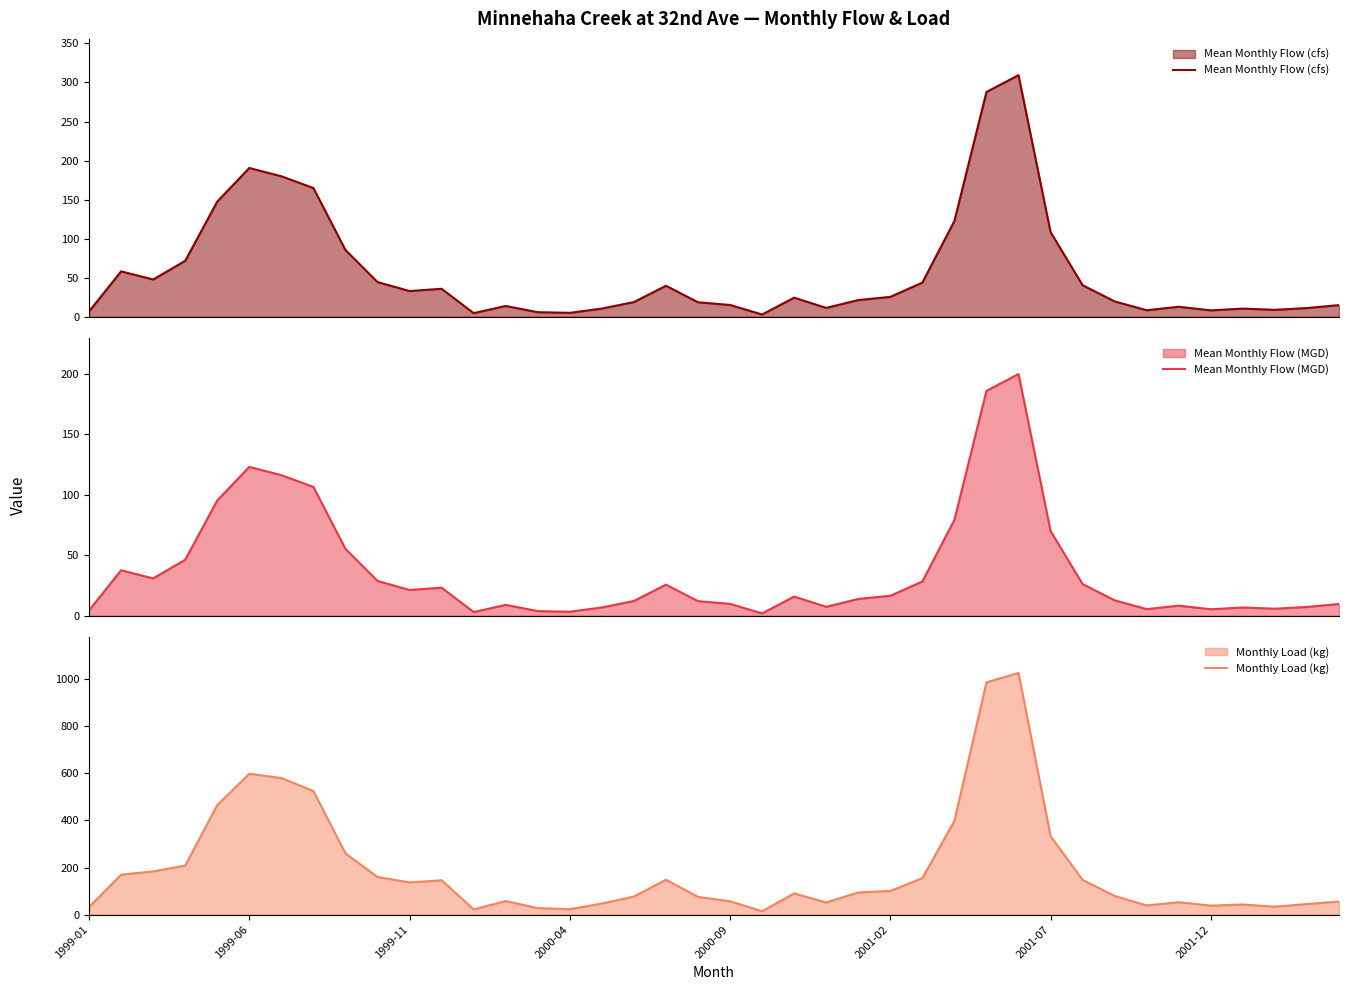

True or false: Mean Monthly Flow (cfs) has more than 0 points higher than both neighbors.

True